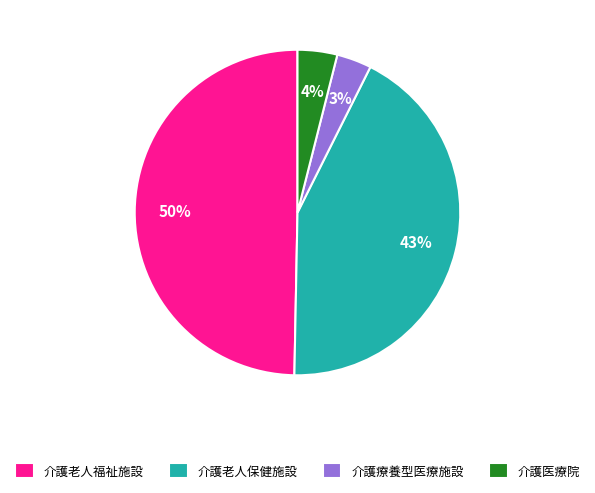

Does 介護医療院 represent more than half of the total?

No